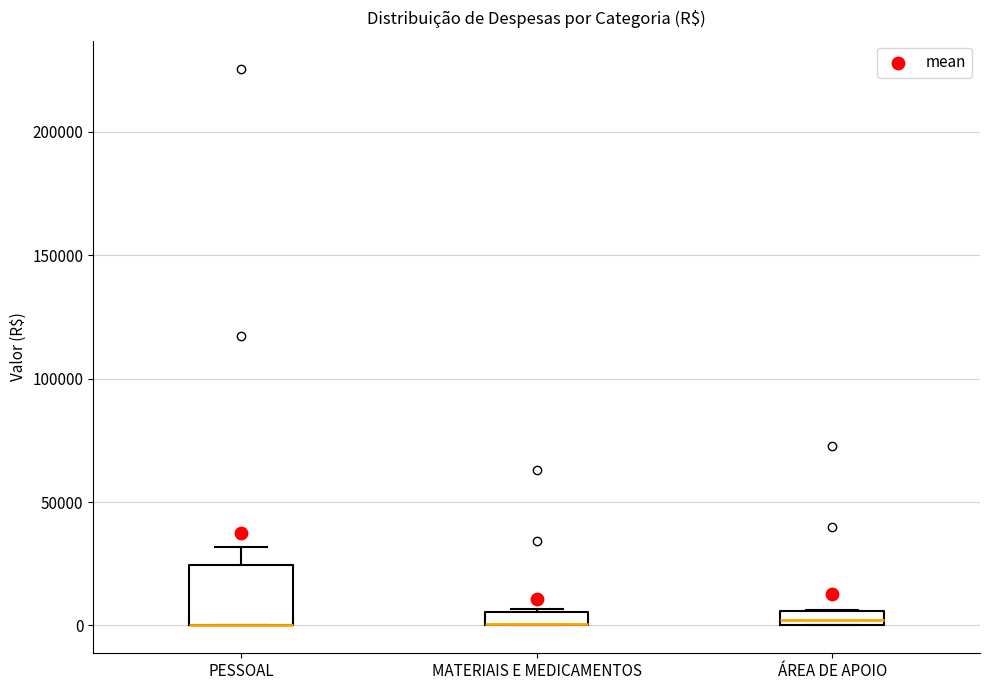

Where is the lower edge of the box for MATERIAIS E MEDICAMENTOS on the y-axis? The values are not printed on the chart, so give them approximately, as read against the axis.

0